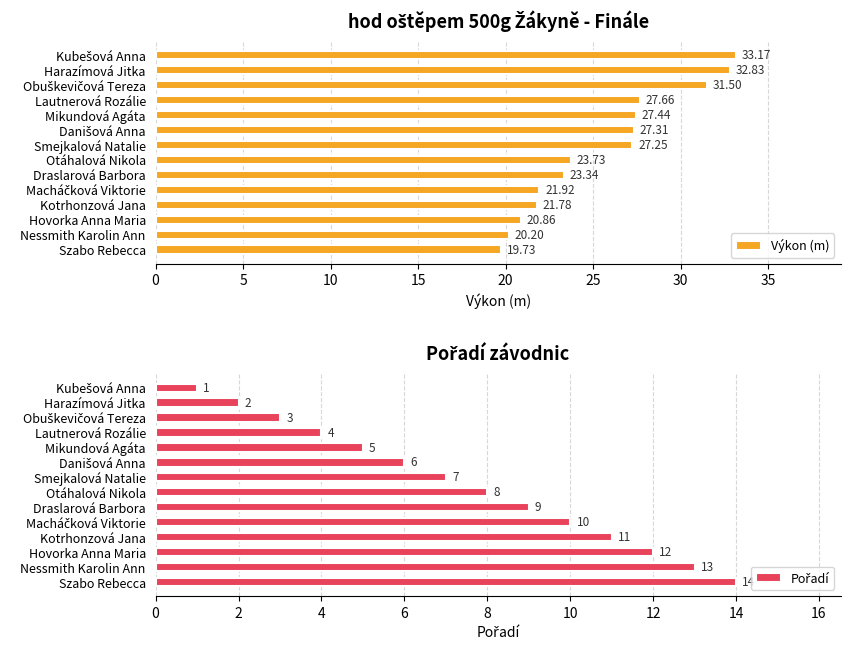

Rank the series by their average value, from lowest to highest.

Pořadí, Výkon (m)